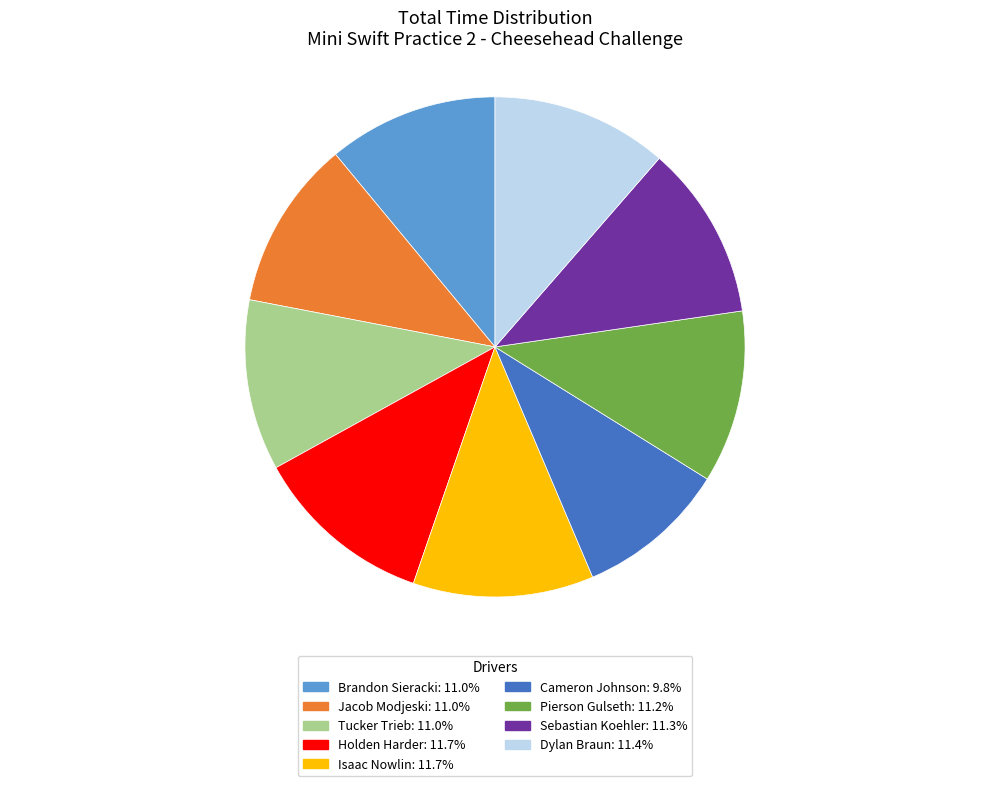

Combined, do Cameron Johnson and Sebastian Koehler account for over 50%?

No